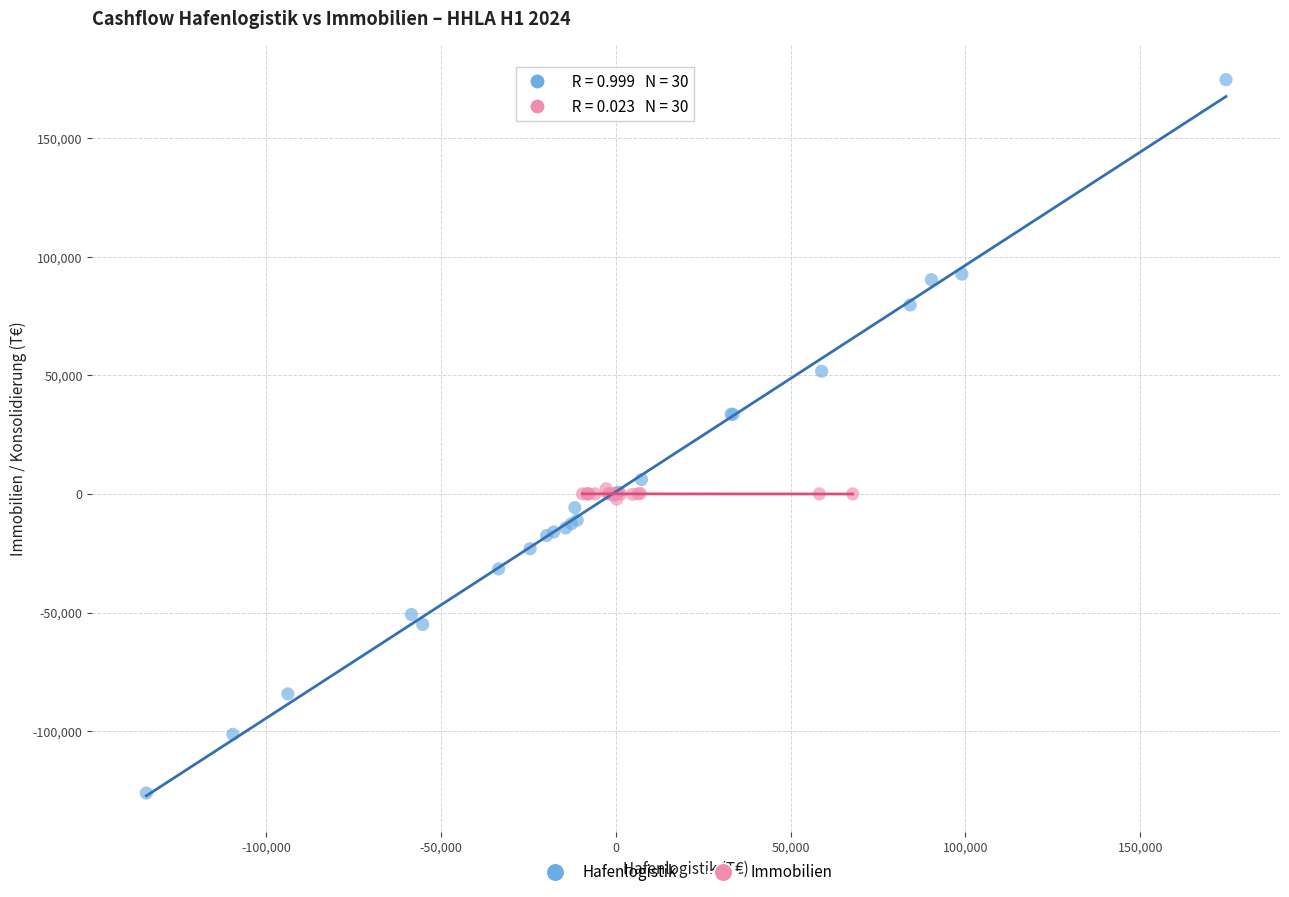

What are all the series names shown in the legend?

Hafenlogistik, Immobilien